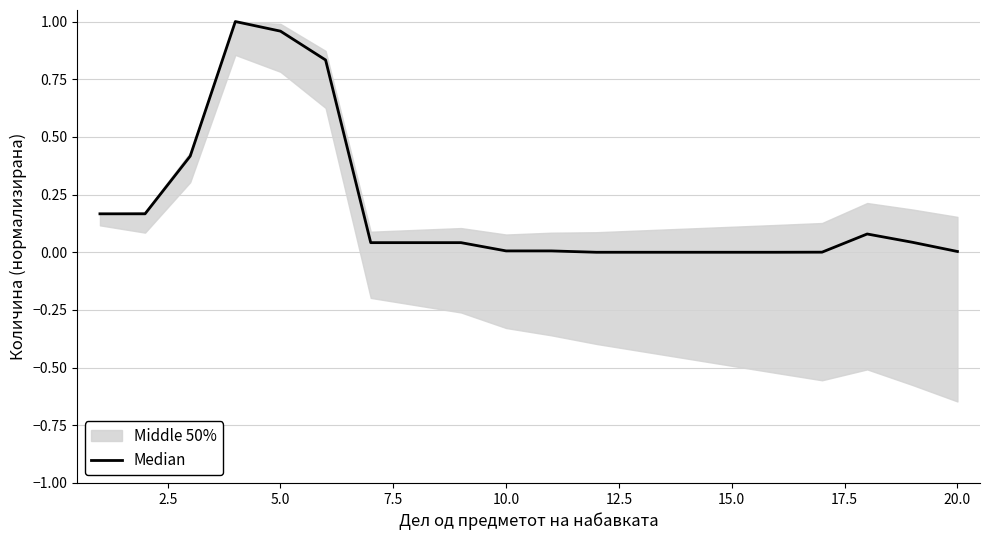

Does the chart display data point markers on the line(s)?

No